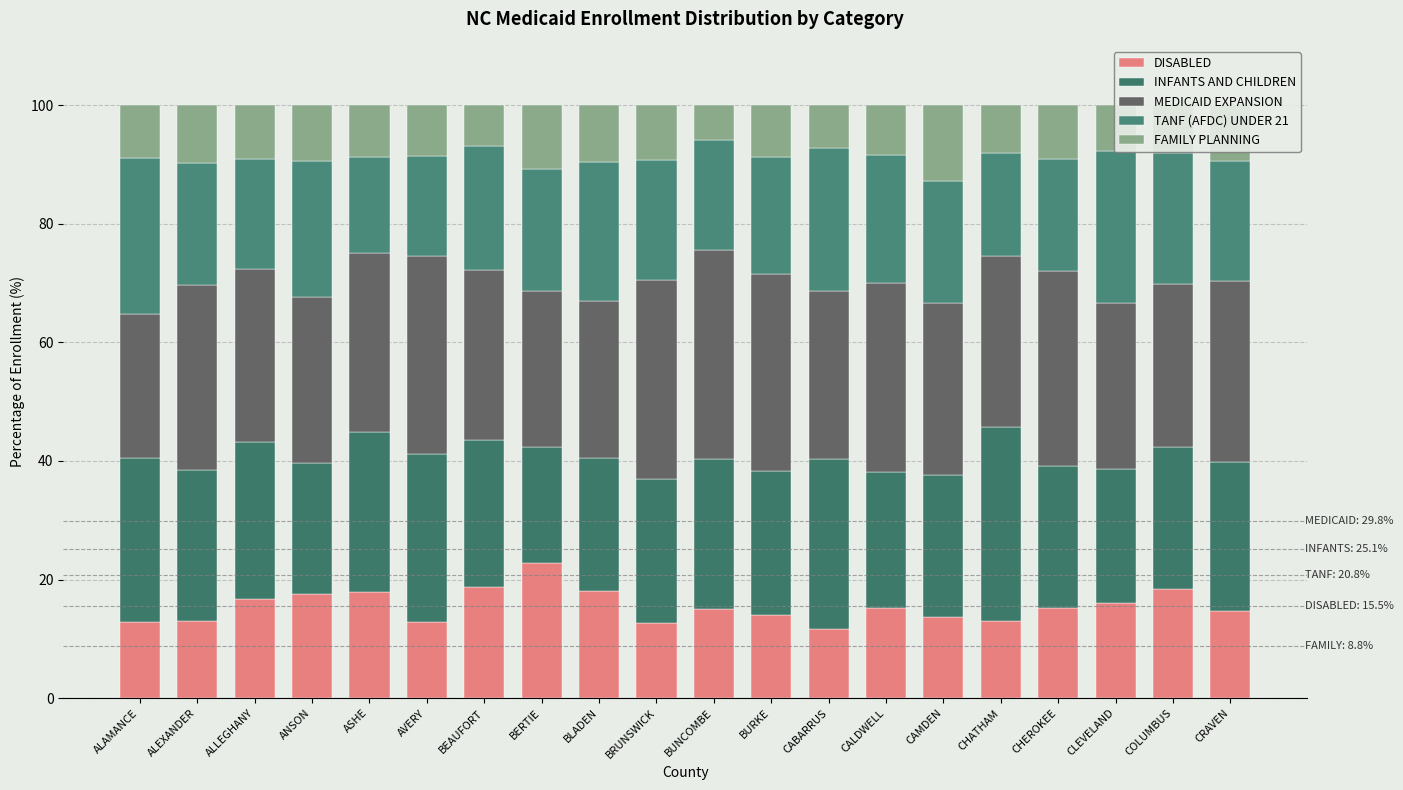

What is the difference between the MEDICAID EXPANSION values at ALLEGHANY and CHATHAM?

0.4